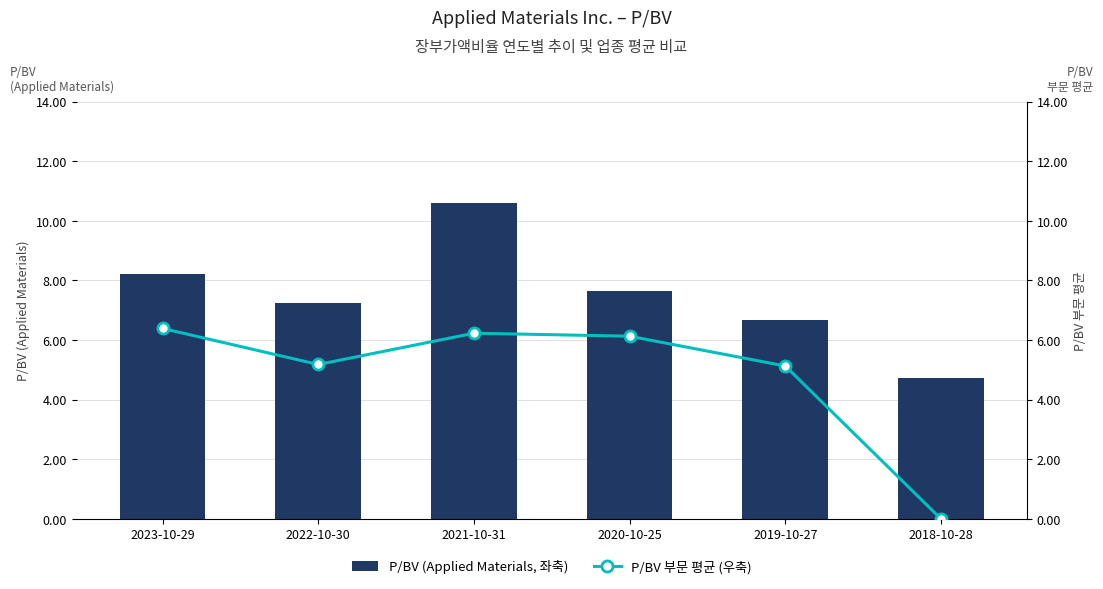

Reading right to left, extract all data points from this chart.

P/BV (Applied Materials, 좌축): 2018-10-28=4.7	2019-10-27=6.7	2020-10-25=7.6	2021-10-31=10.6	2022-10-30=7.2	2023-10-29=8.2
P/BV 부문 평균 (우축): 2018-10-28=0.0	2019-10-27=5.1	2020-10-25=6.1	2021-10-31=6.2	2022-10-30=5.2	2023-10-29=6.4